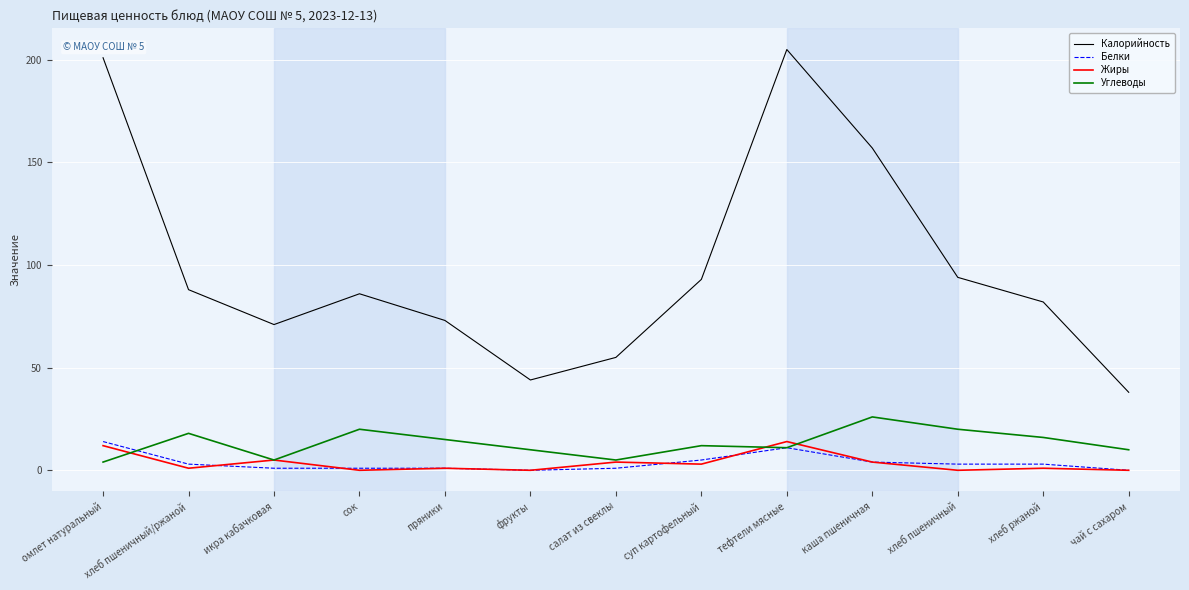

True or false: Углеводы has a value of 18 at хлеб пшеничный/ржаной.

True